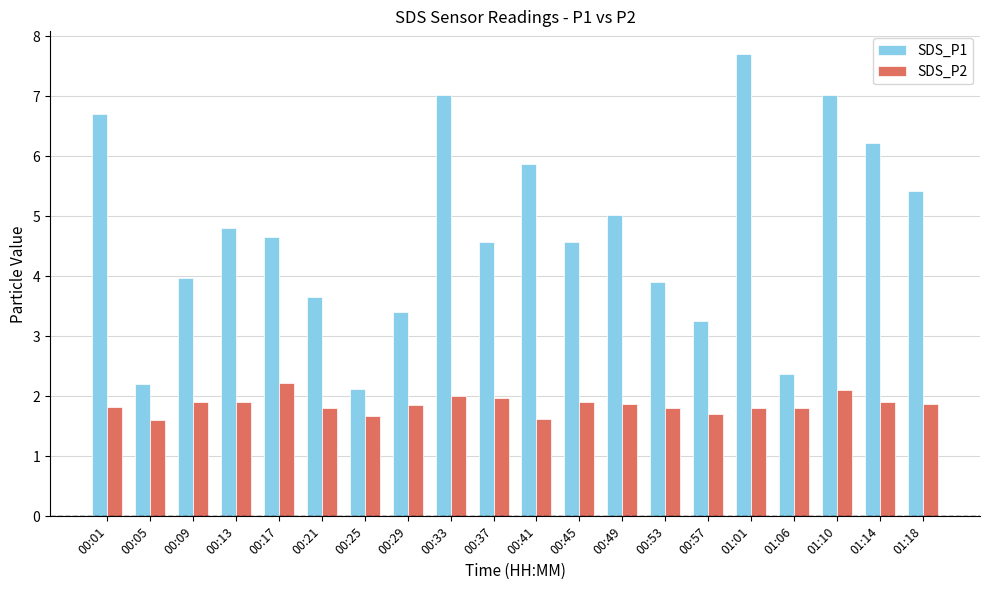

What is the sum of all SDS_P1 values?

94.5